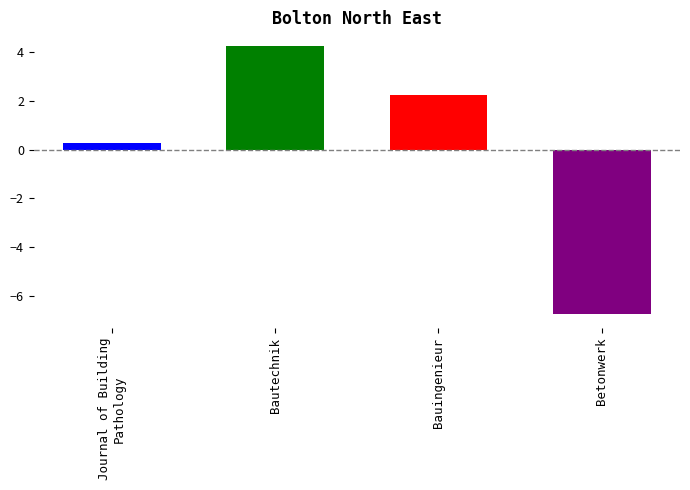

What is the change in value from Bautechnik to Betonwerk?

-11.0